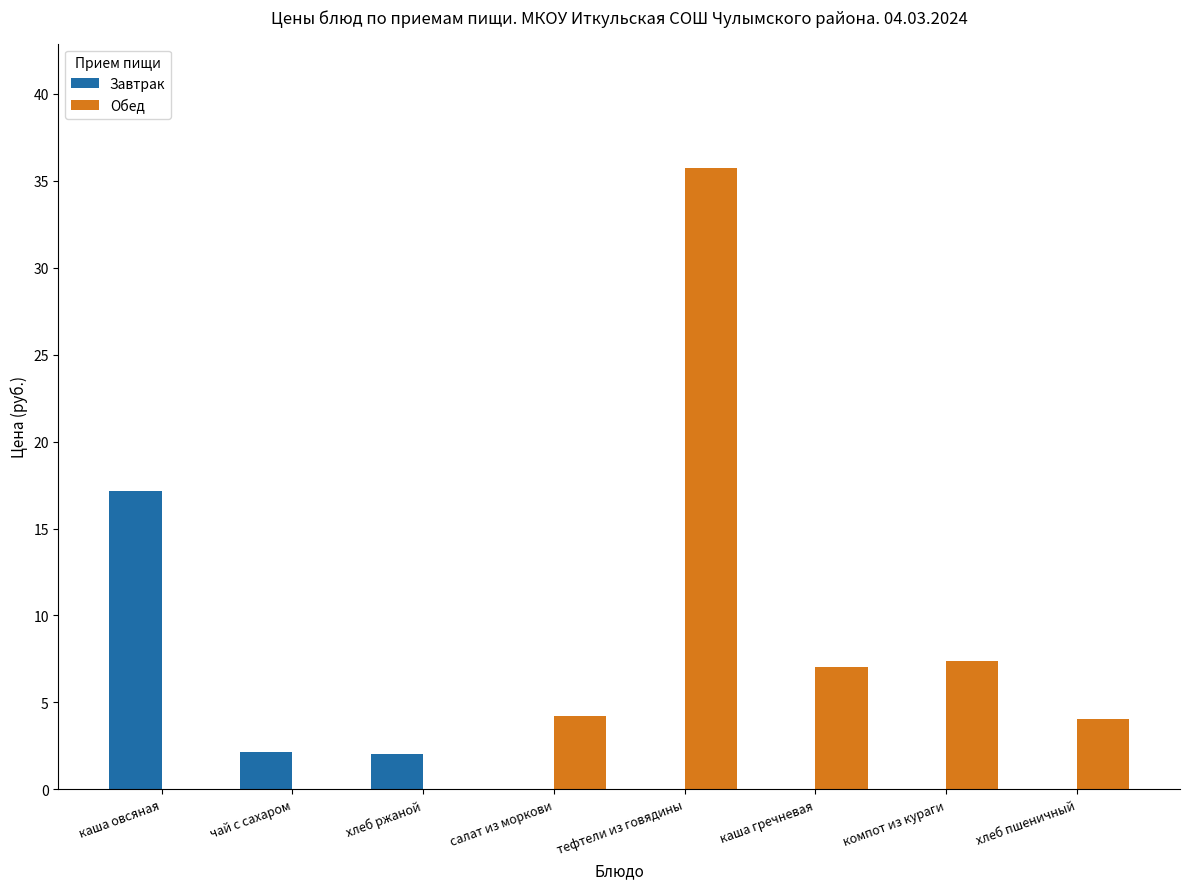

What is the maximum value shown in the chart?

35.8